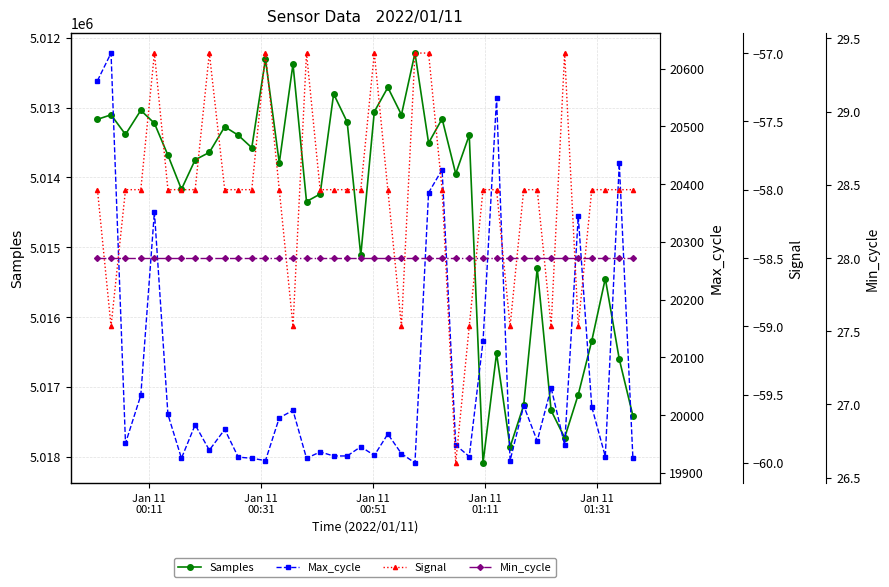

What is the highest value of the Samples series?

5018087